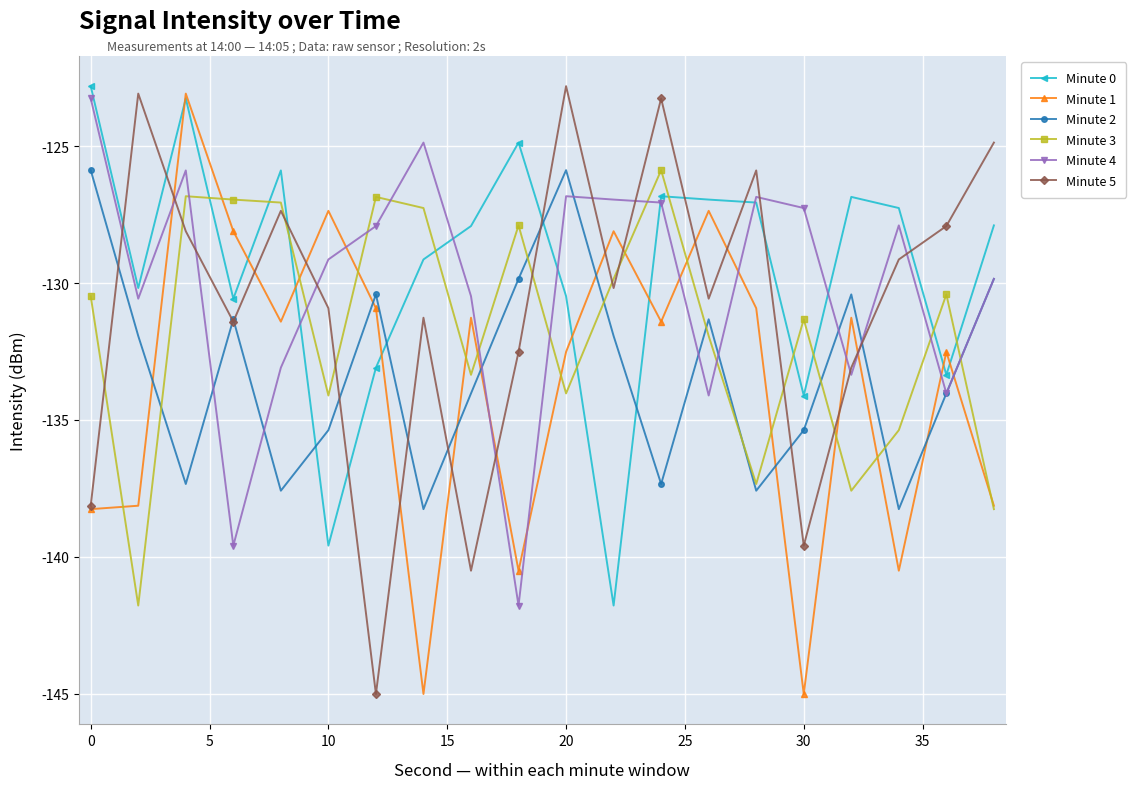

What is the highest value of the Minute 4 series?

-123.3